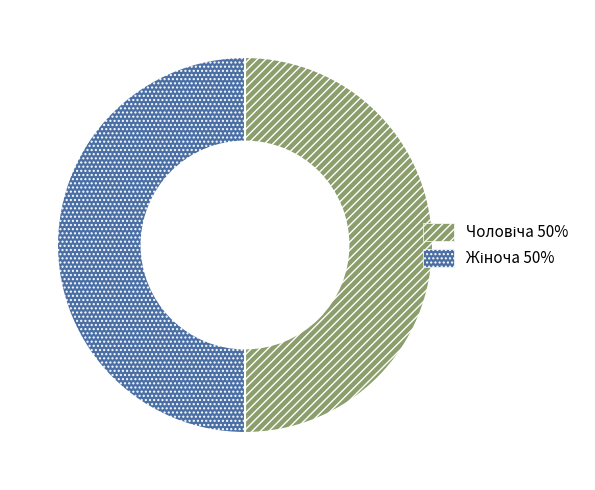

Between Жіноча and Чоловіча, which is larger?

Жіноча